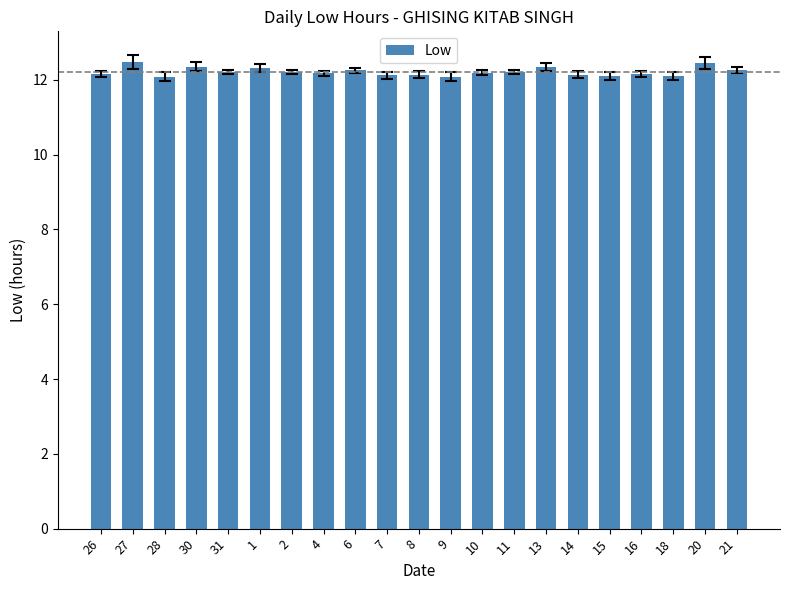

How many values are between 12 and 13?

21